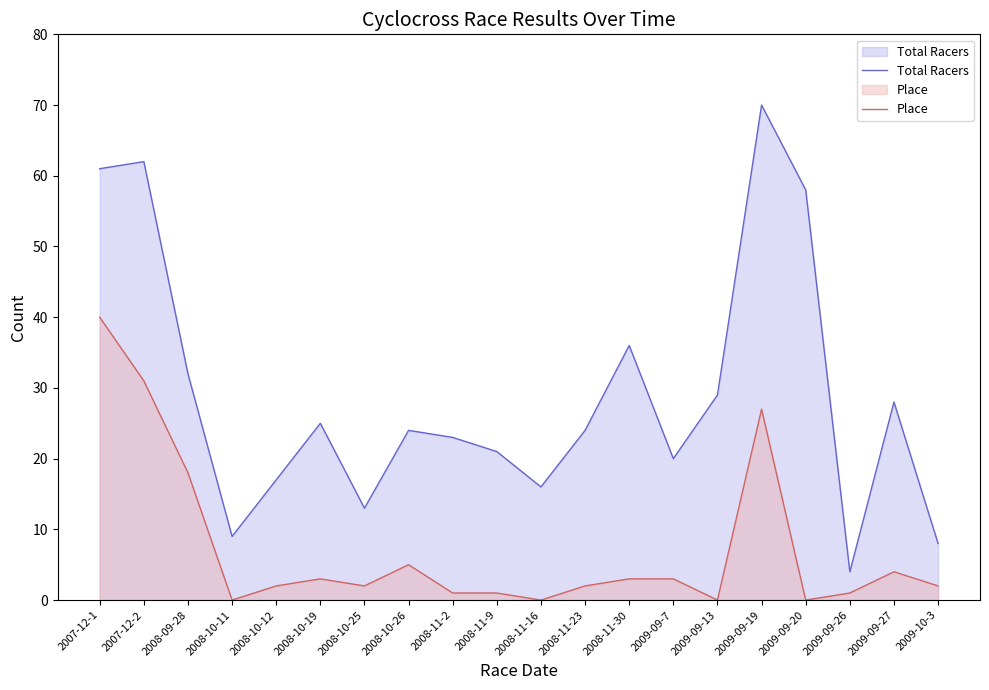

In Total Racers, how many points are lower than both neighbors (excluding endpoints)?

5